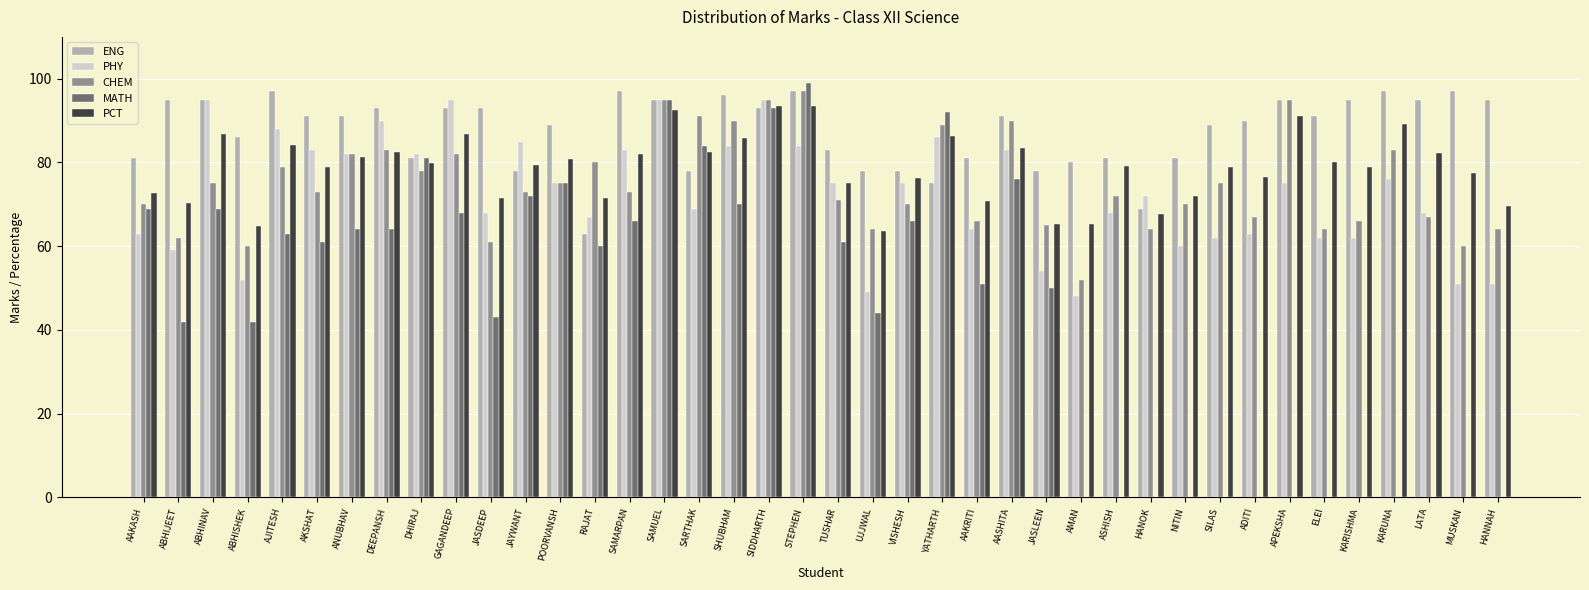

What is the approximate value of CHEM at TUSHAR?

71.0